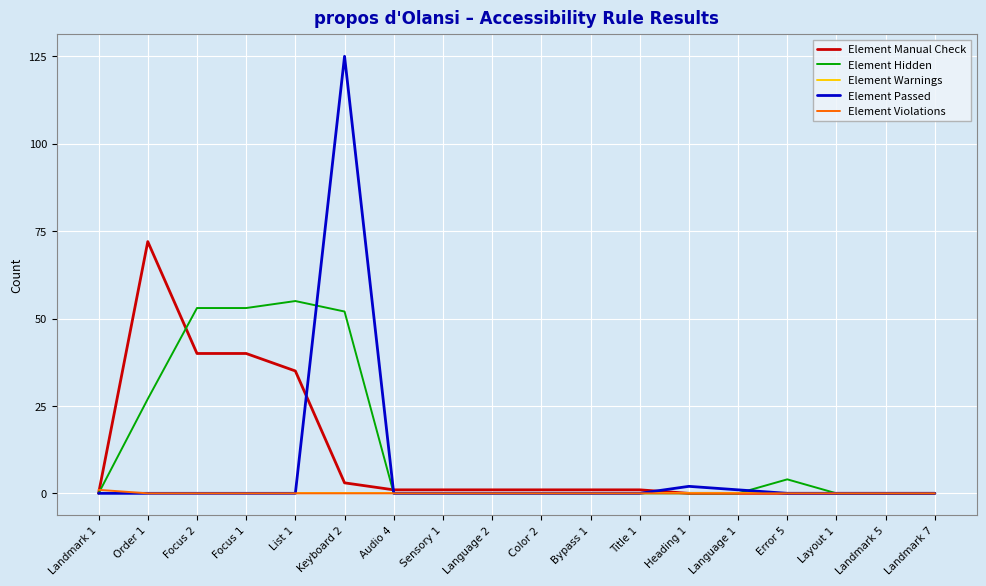

Which series changed the most between Order 1 and Audio 4?

Element Manual Check